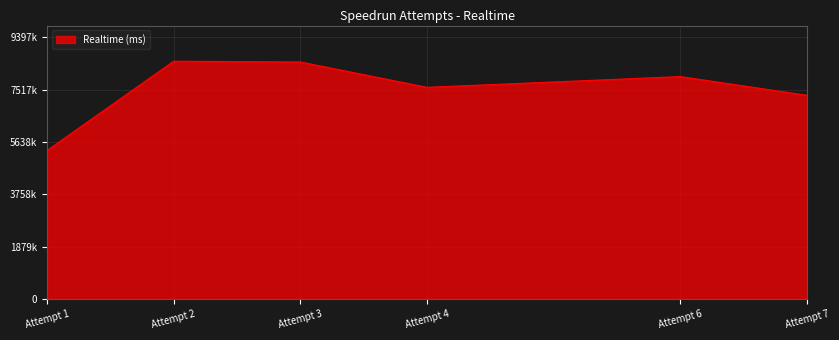

At which category does the chart reach its minimum across all series?

Attempt 1